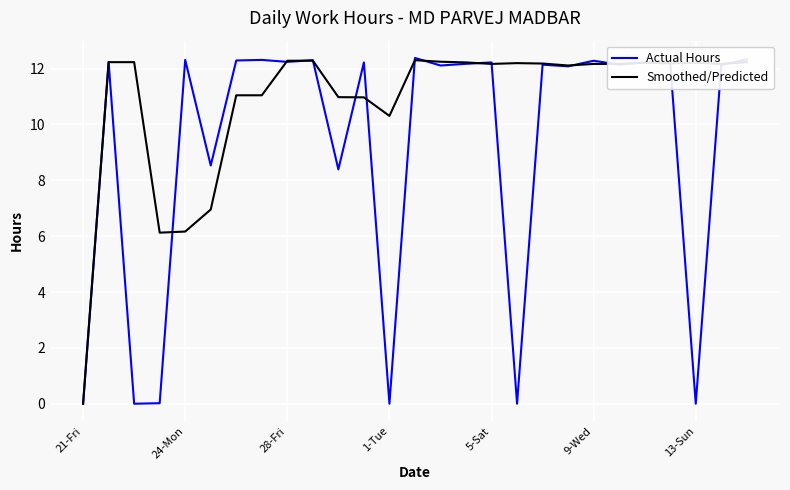

Which series has the largest total across all categories?

Smoothed/Predicted